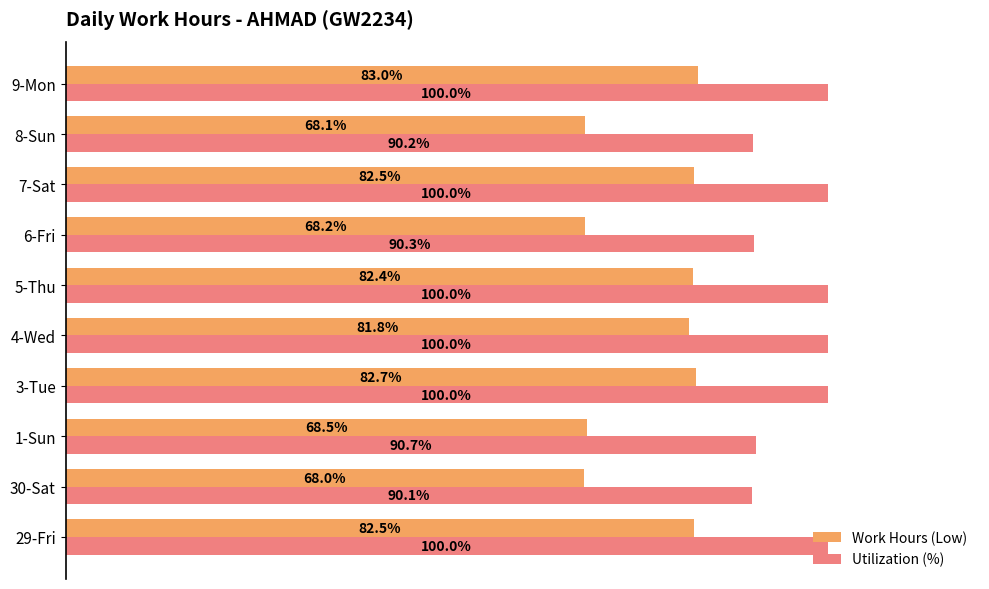

Where is Utilization (%) nearest to the value 95?

1-Sun